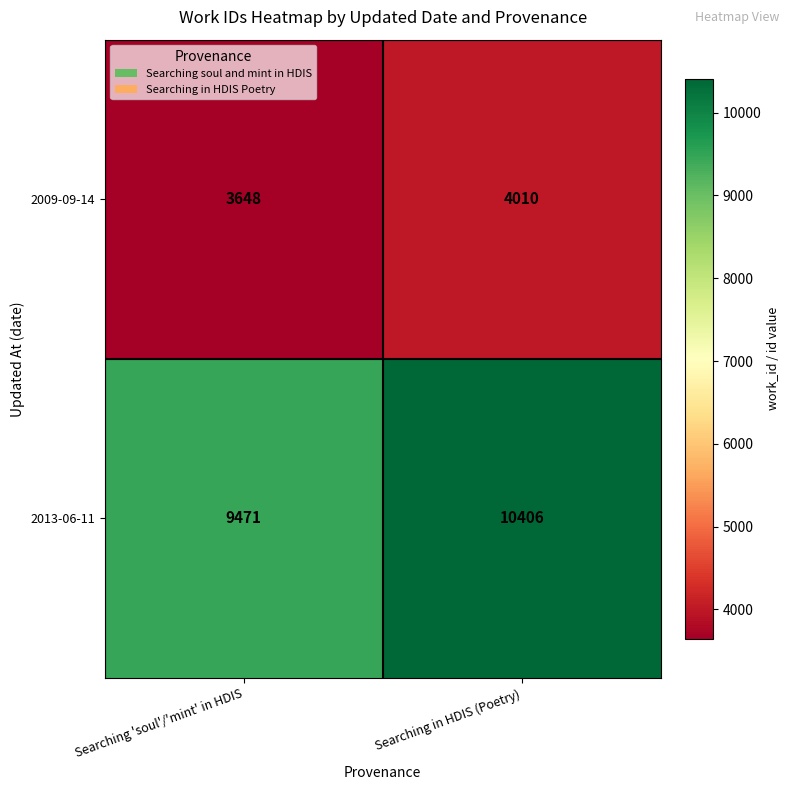

What is the approximate value of 2009-09-14 at Searching 'soul'/'mint' in HDIS, to the nearest 5?

3650